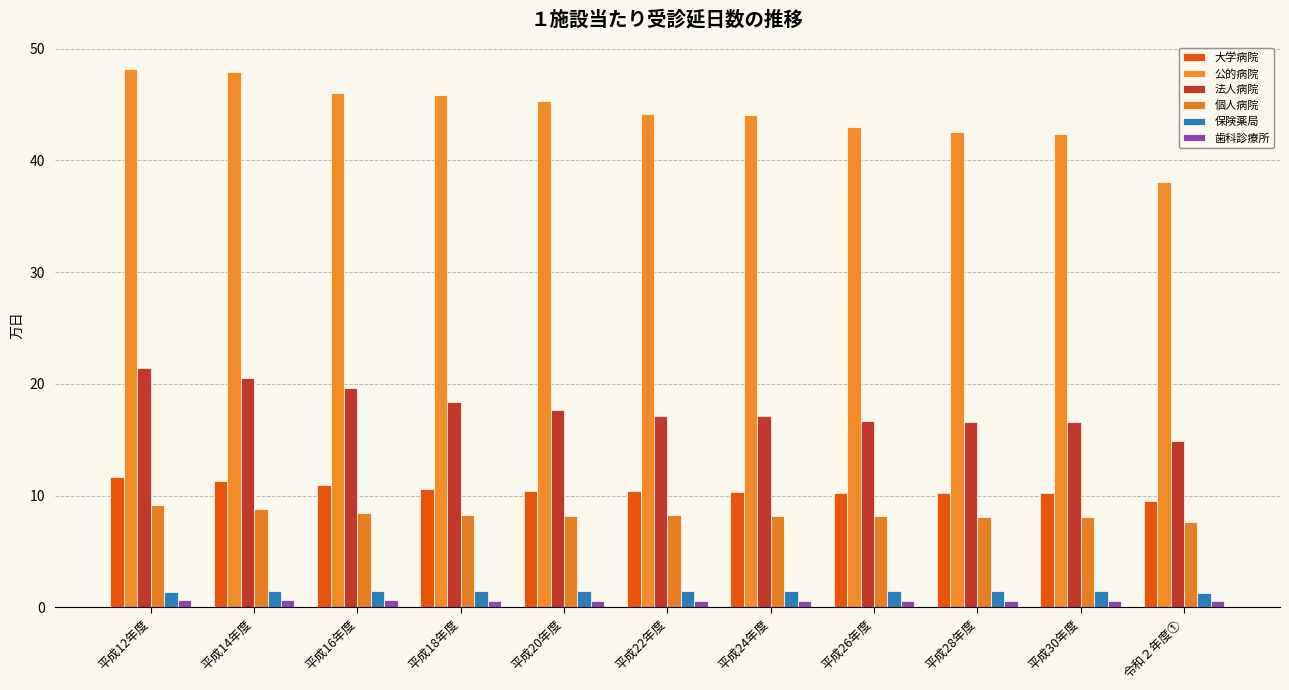

The value of 保険薬局 at 平成24年度 is 1.5. True or false?

True